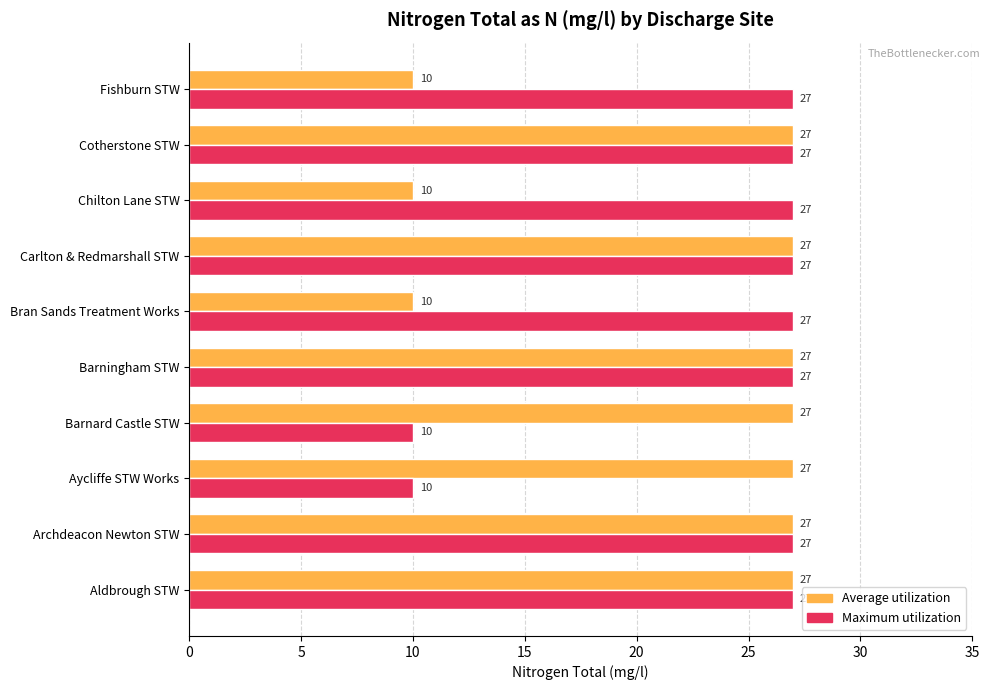

What is the sum of all Average utilization values?

219